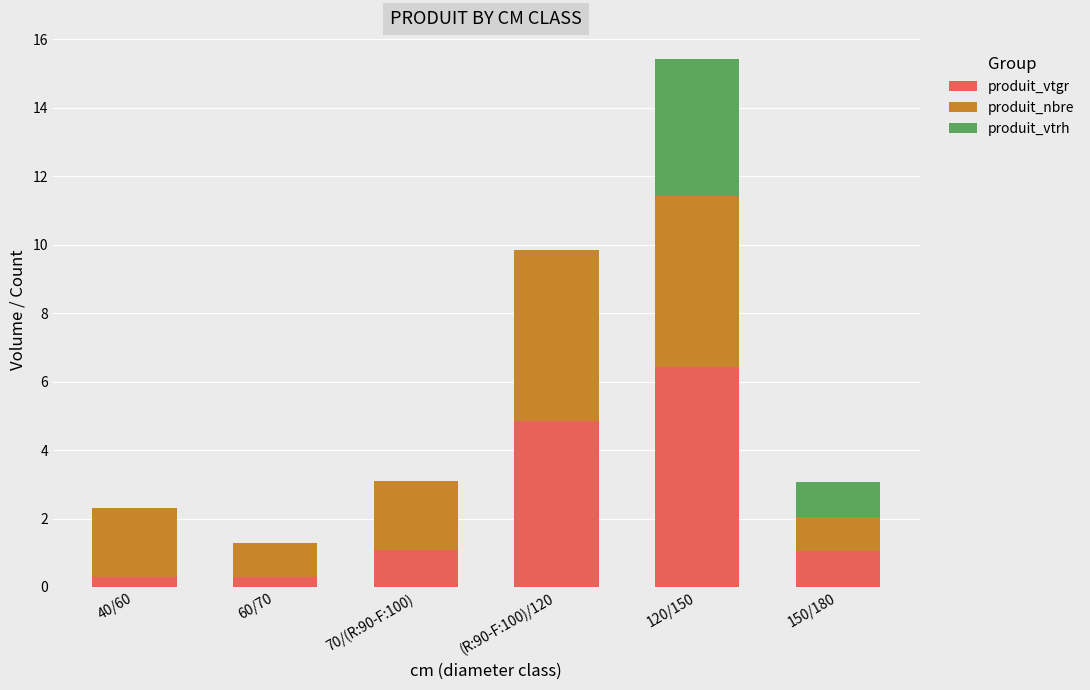

The produit_vtgr series shows 0.3 at 40/60. True or false?

True